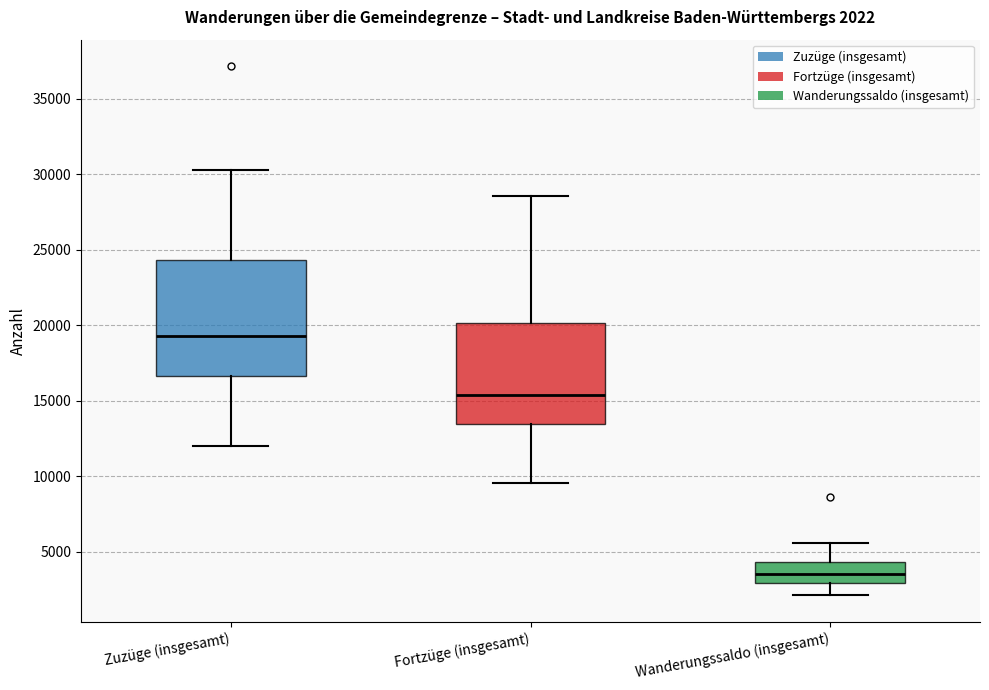

Which box is the tallest, from its lower edge to its upper edge?

Zuzüge (insgesamt)